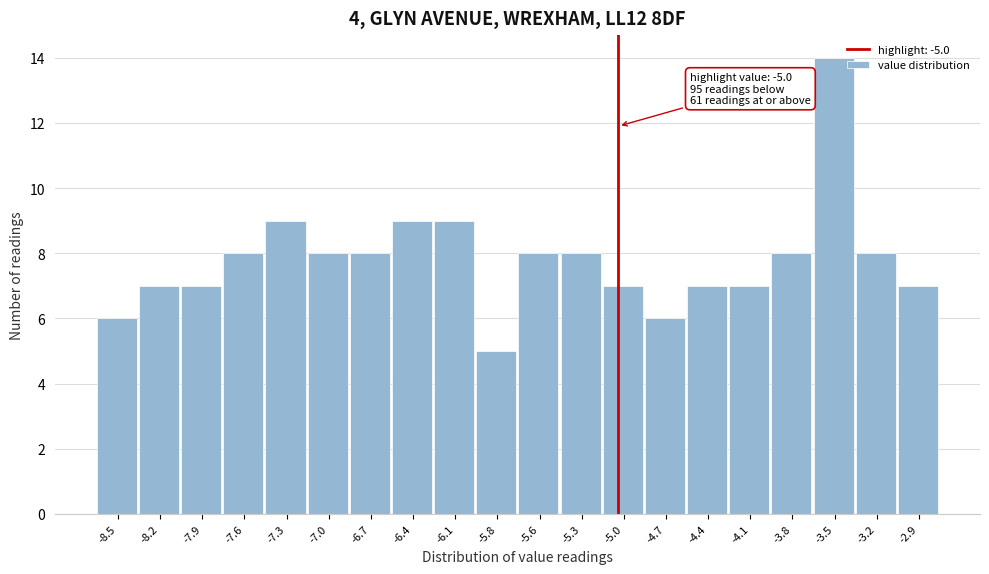

Which range on the x-axis has the tallest bar?

-3.635 to -3.340